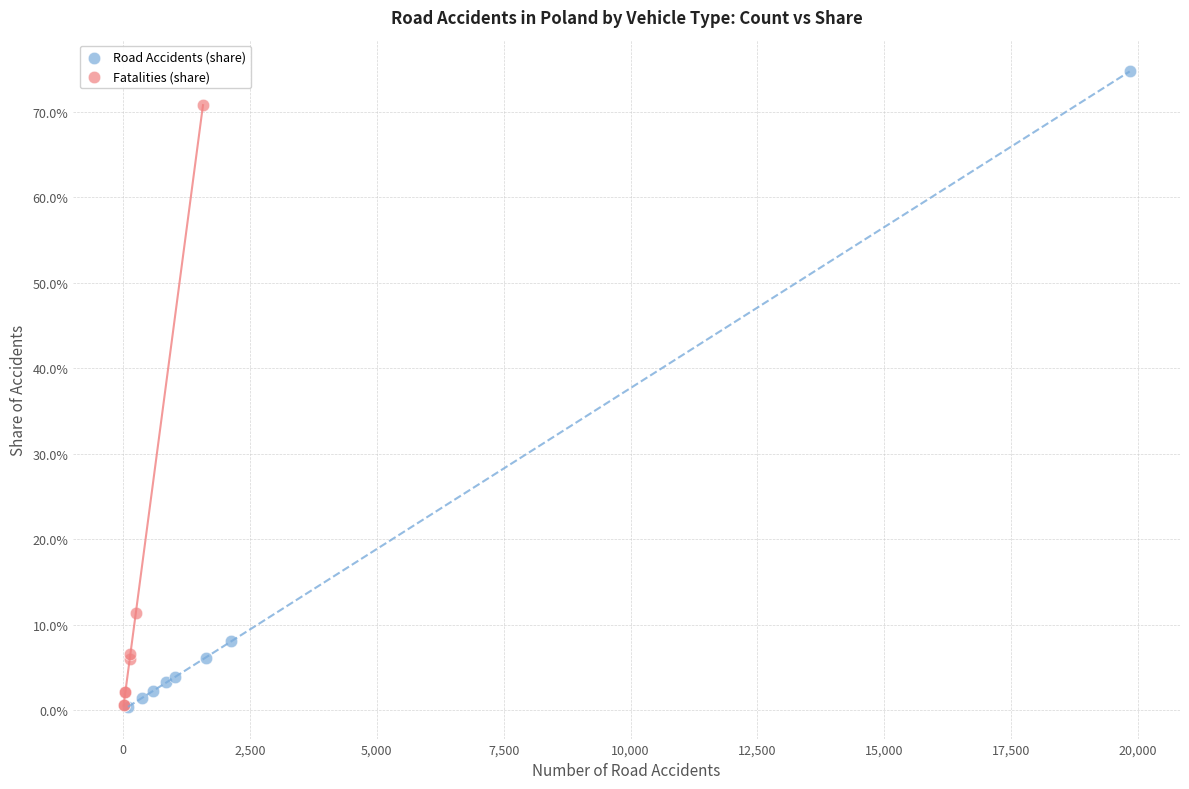

What are all the series names shown in the legend?

Road Accidents (share), Fatalities (share)